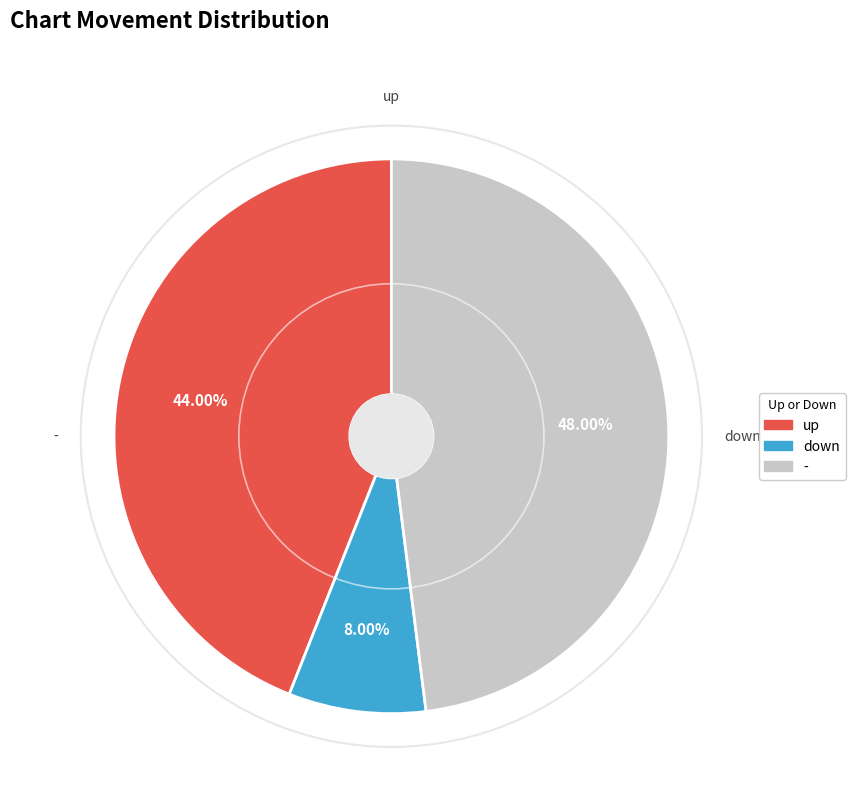

Approximately how many times larger is the value at - compared to down?

6.0